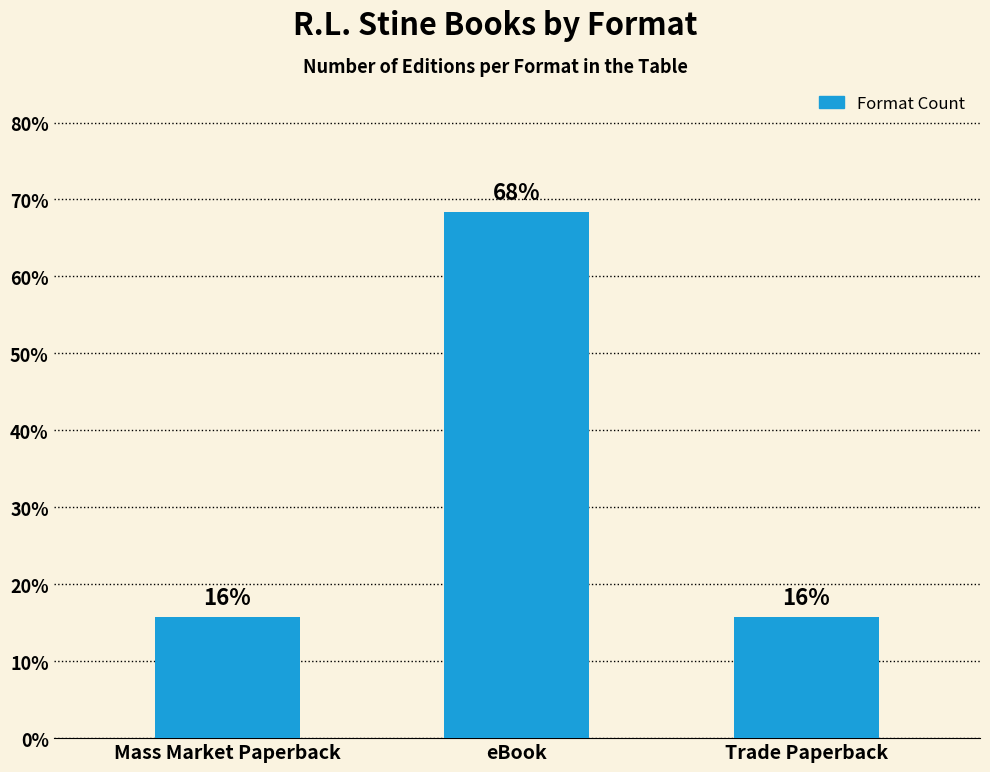

Does the chart contain any negative values?

No